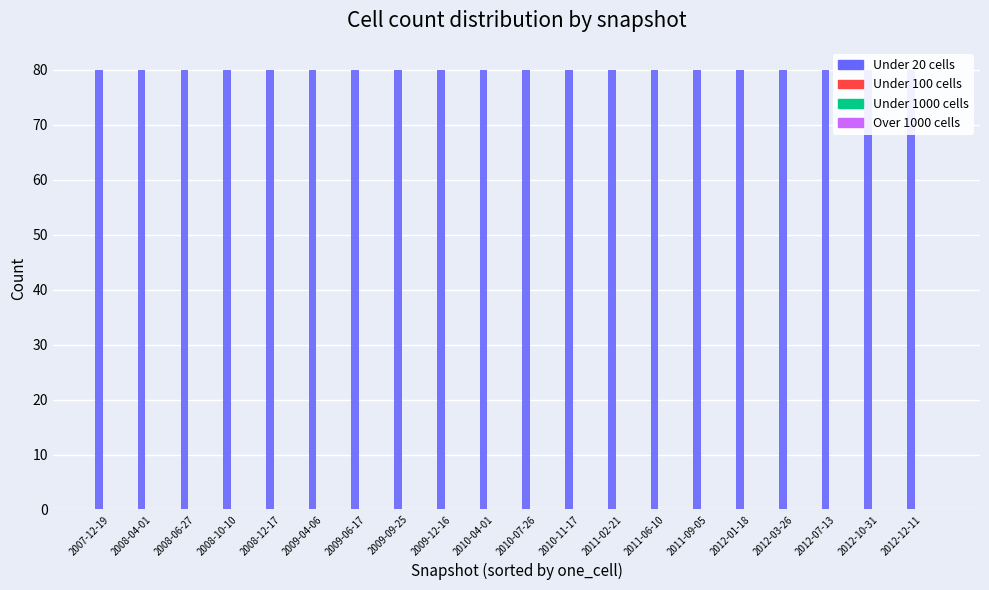

Which series has the largest total across all categories?

under_twenty_cells